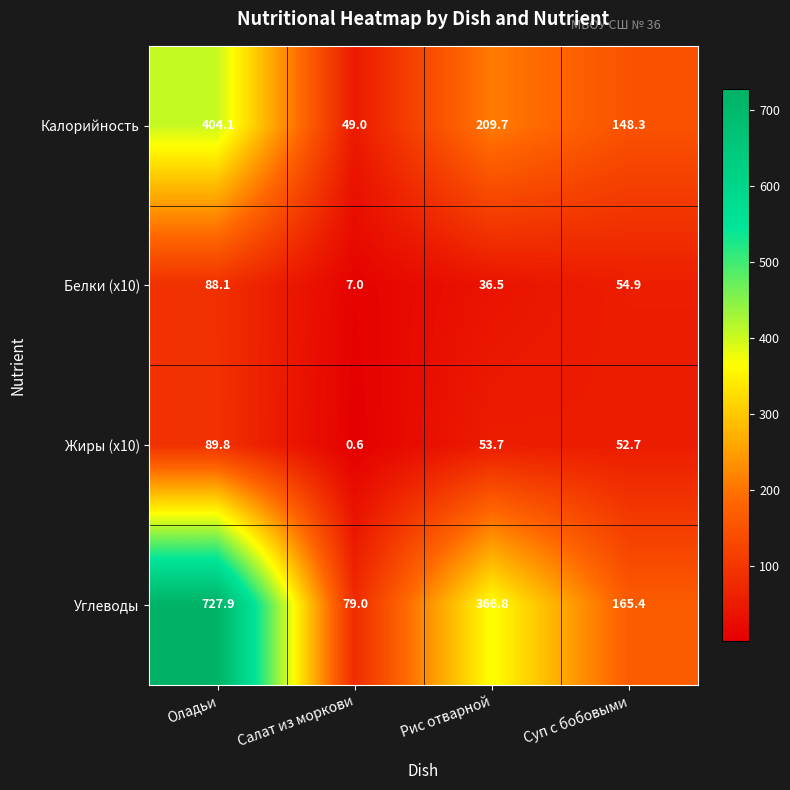

List the series in order of their peak value, highest first.

Углеводы, Калорийность, Жиры (x10), Белки (x10)